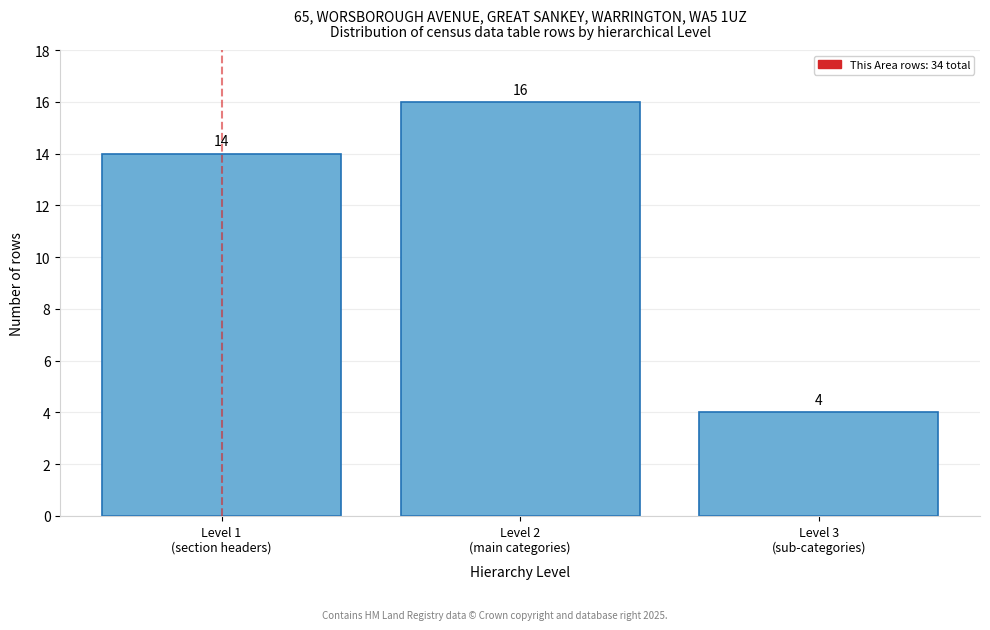

Reading left to right, transcribe all the data shown in this chart.

14	16	4